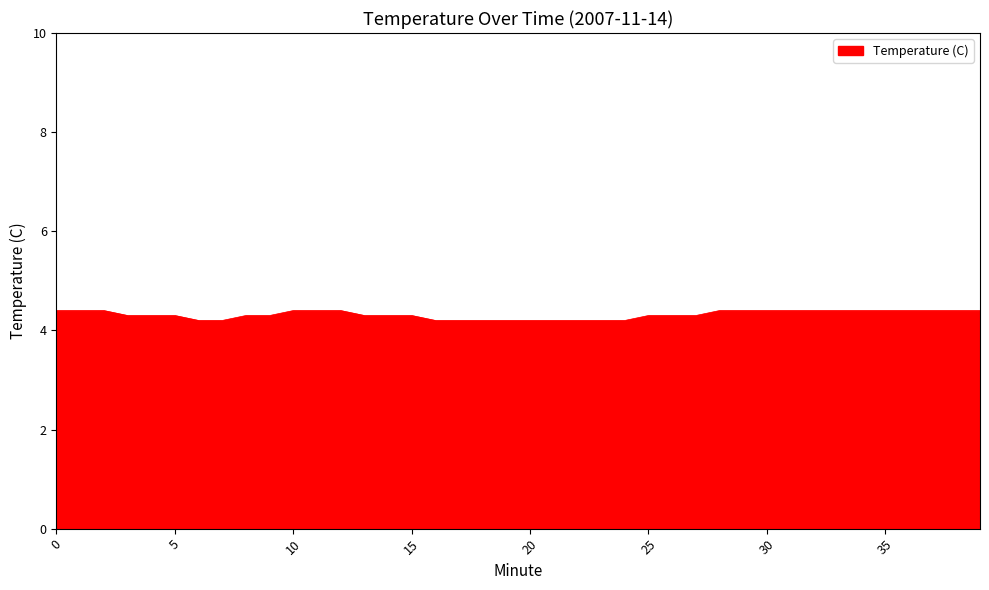

What is the minimum value shown in the chart?

4.2